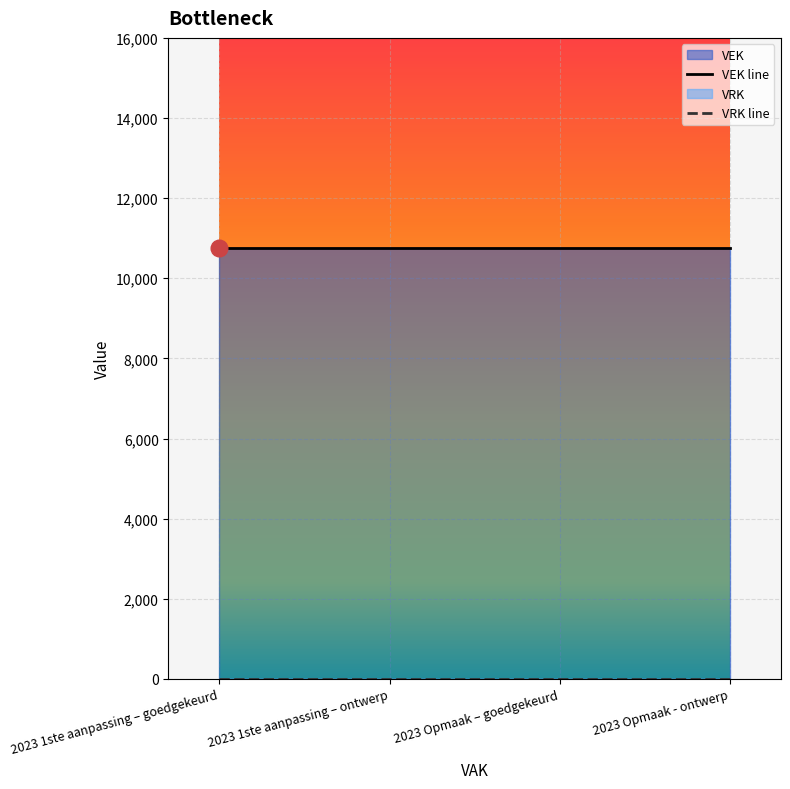

Rank the categories by VEK value from highest to lowest.

2023 1ste aanpassing – goedgekeurd, 2023 1ste aanpassing – ontwerp, 2023 Opmaak – goedgekeurd, 2023 Opmaak - ontwerp